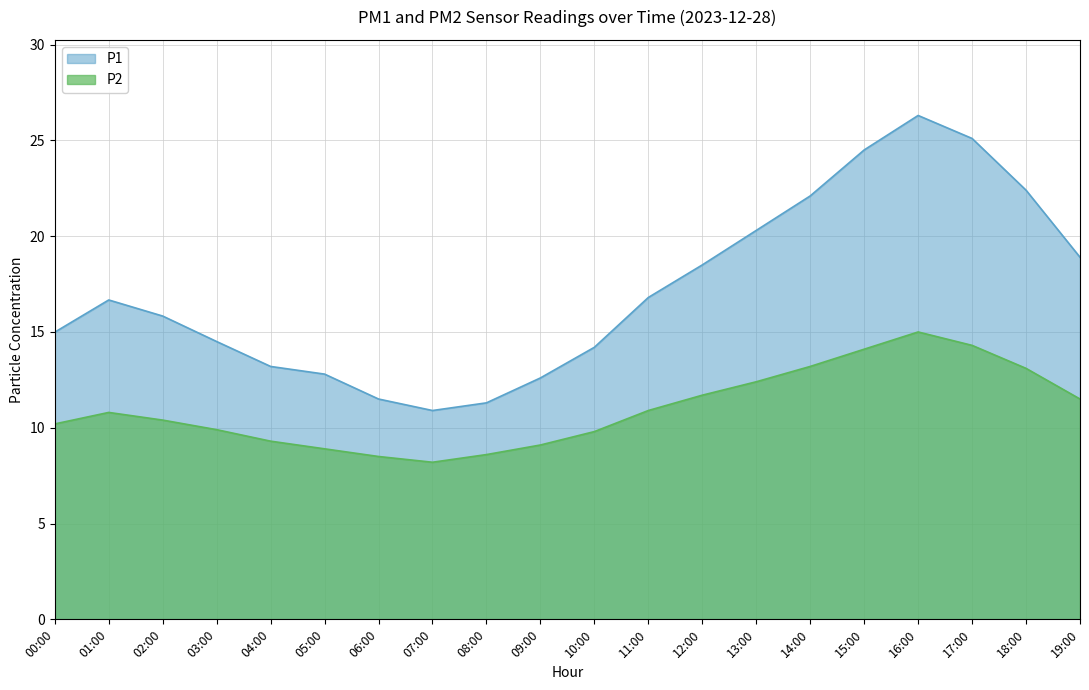

What is the approximate value of P1 at 18:00?

22.4